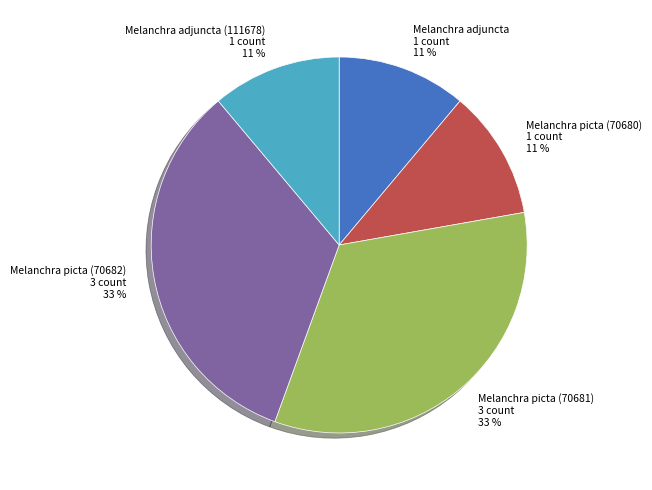

To the nearest percent, what is the difference between the largest and smallest slice percentages?

22%